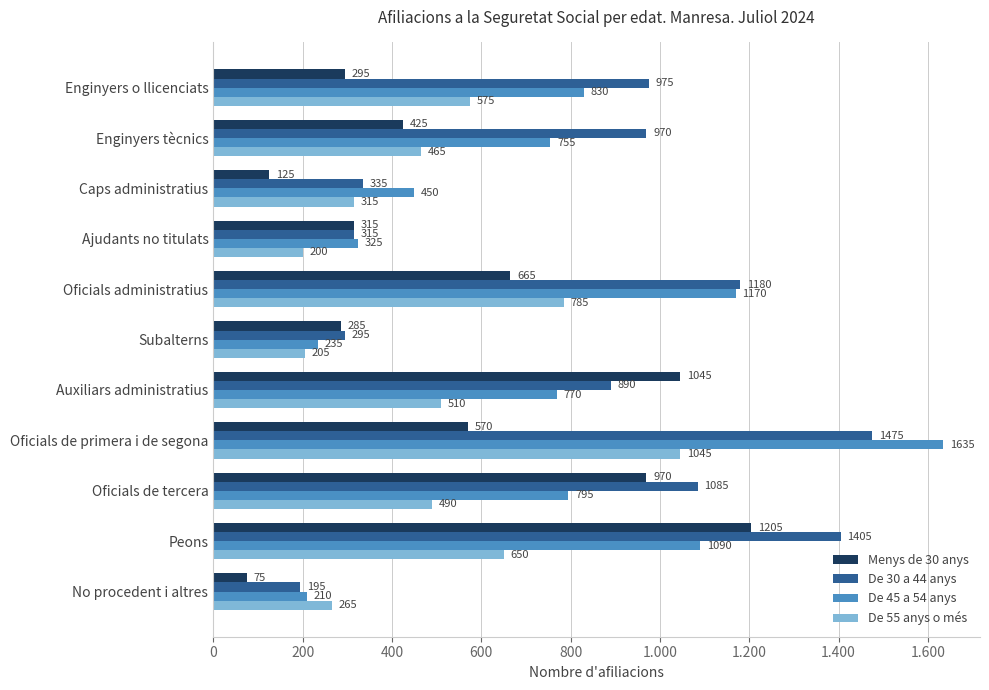

How many series are shown in this chart?

4